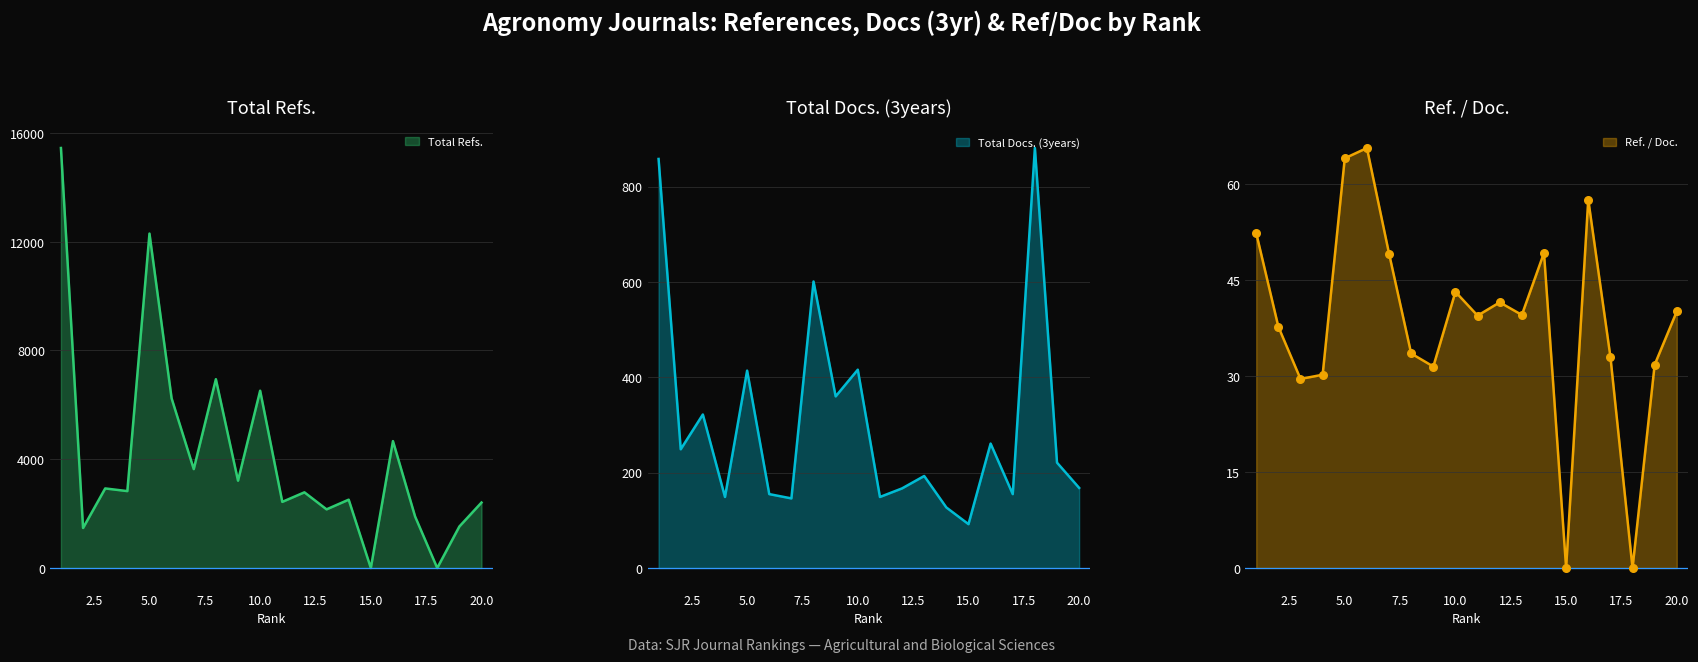

Is the value of Total Refs. at 17 greater than the value of Total Docs. (3years) at 6?

Yes